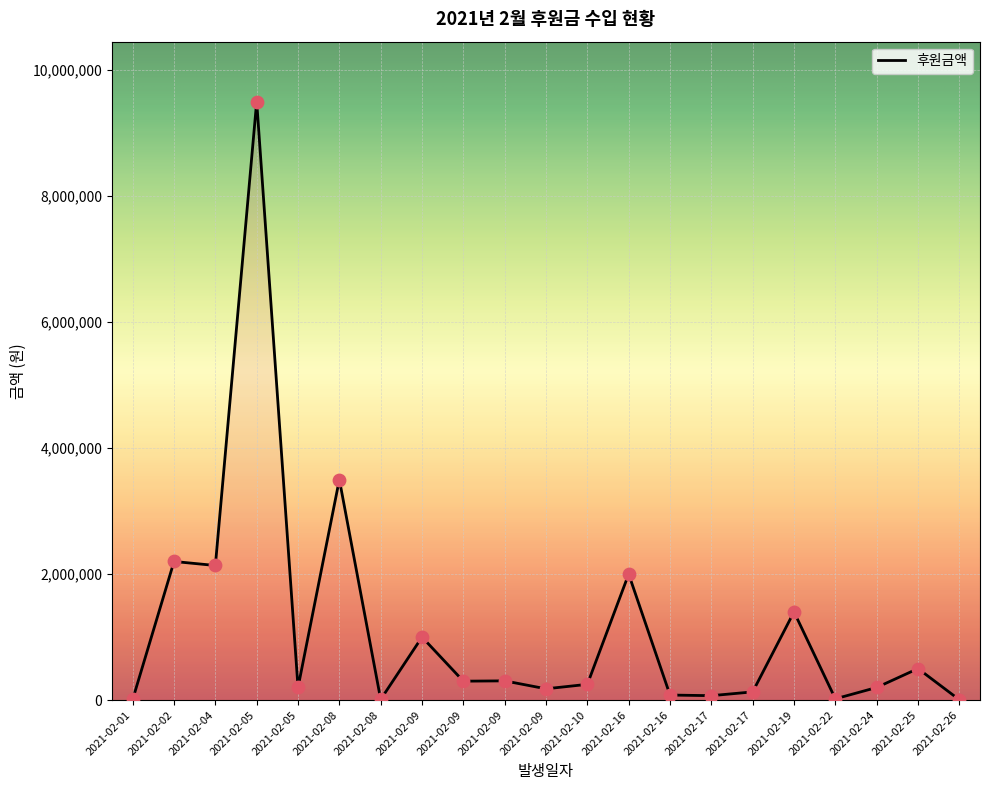

Approximately how many times larger is the value at 2021-02-05 compared to 2021-02-10?

38.0